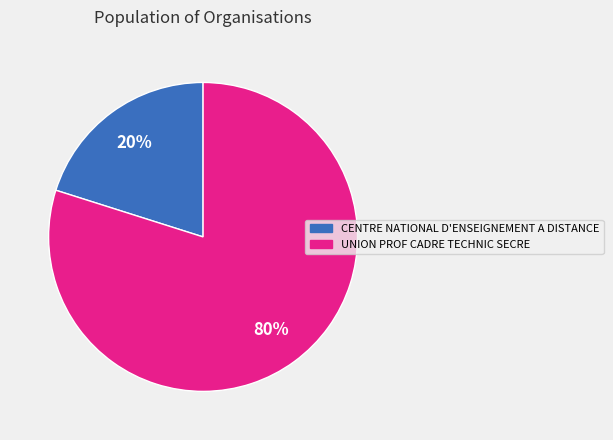

Which slice is the largest?

UNION PROF CADRE TECHNIC SECRE